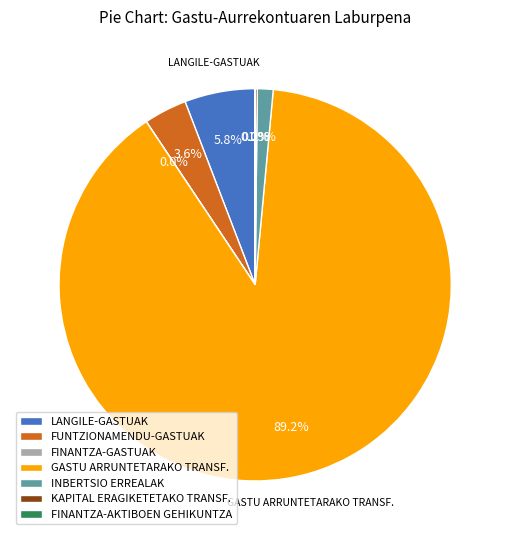

Does any single category account for the majority?

Yes